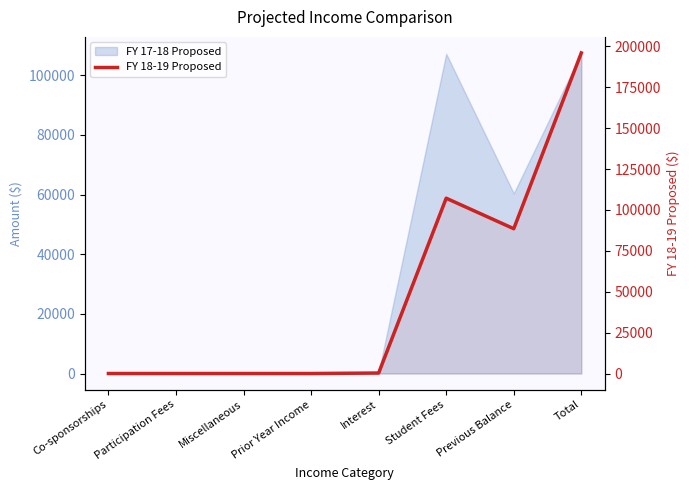

Rank the categories by value from highest to lowest.

Total, Student Fees, Previous Balance, Interest, Co-sponsorships, Participation Fees, Miscellaneous, Prior Year Income